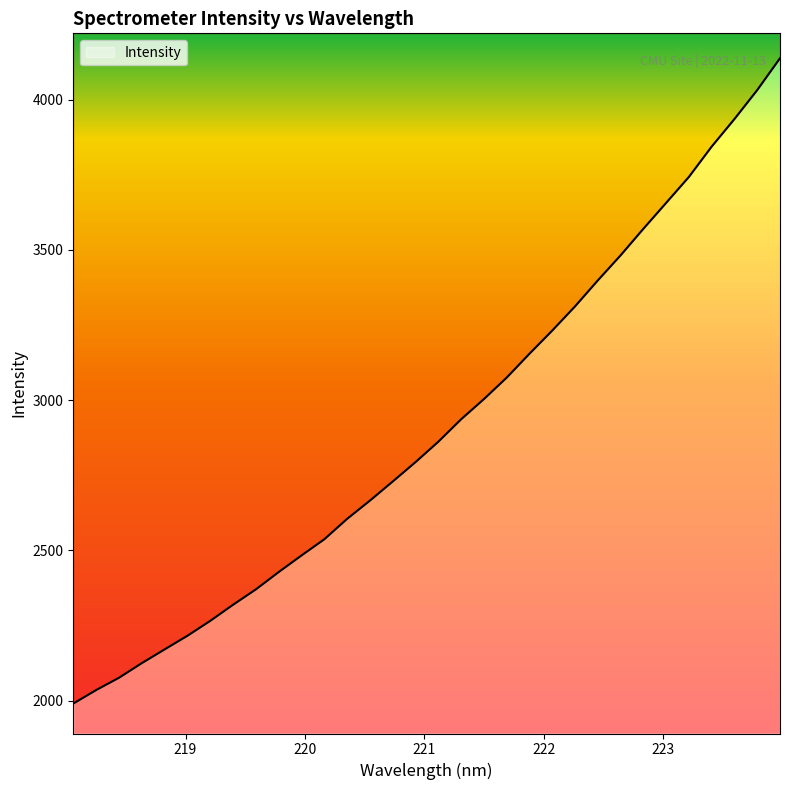

What is the greatest value displayed?

4137.4